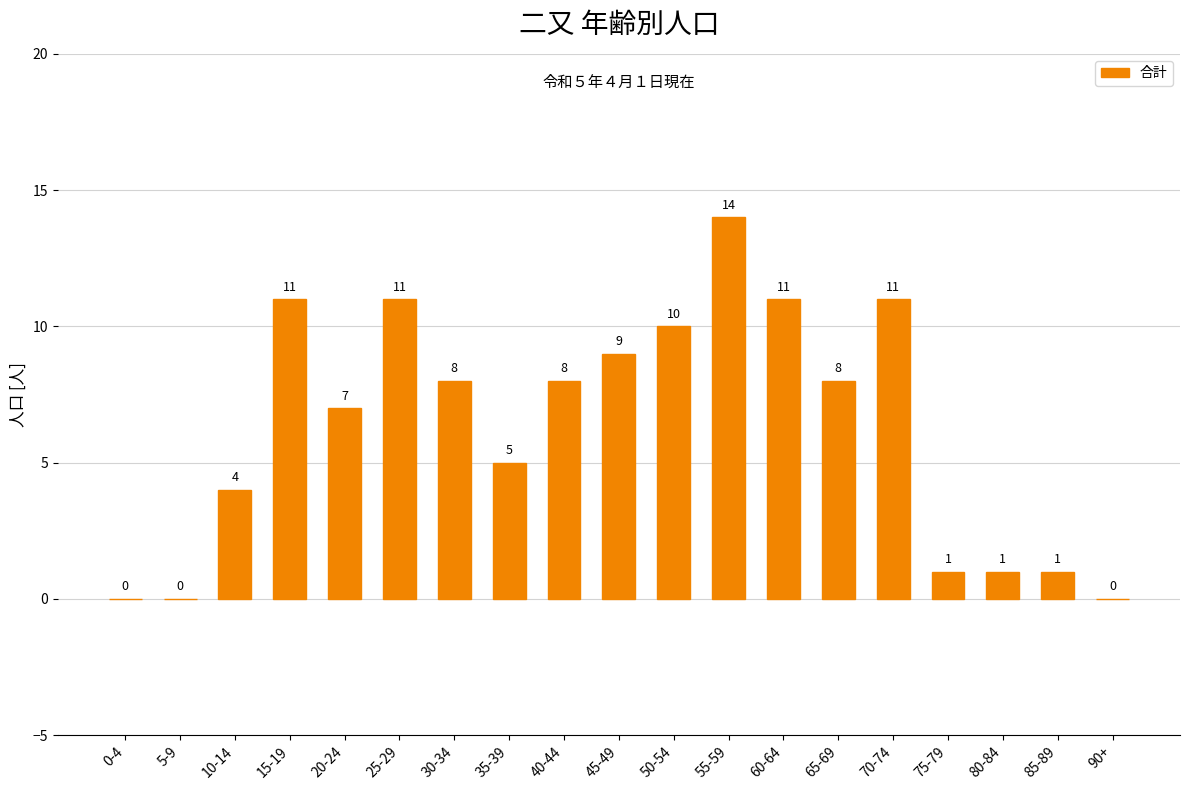

What is the sum of all values?

120